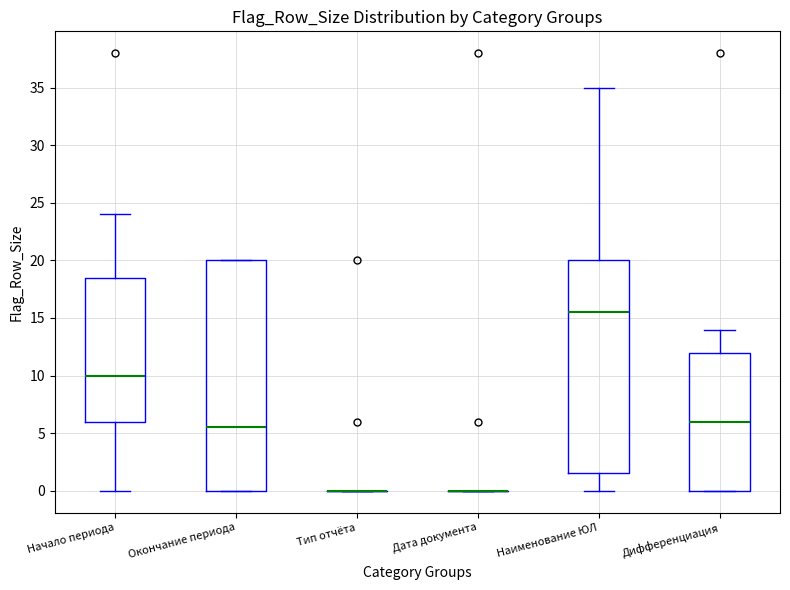

Reading left to right, transcribe this box plot: for each box, give where its median line is, the range the box spans, and where its two whiskers end, as read against the y-axis. The values are not printed on the chart, so give them approximately, as read against the axis.

Начало периода: median 10.0, box 6.0 to 18.5, whiskers 0.0 to 24.0
Окончание периода: median 5.5, box 0.0 to 20.0, whiskers 0.0 to 20.0
Тип отчёта: box collapsed to a line at 0.0, whiskers 0.0 to 0.0
Дата документа: box collapsed to a line at 0.0, whiskers 0.0 to 0.0
Наименование ЮЛ: median 15.5, box 1.5 to 20.0, whiskers 0.0 to 35.0
Дифференциация: median 6.0, box 0.0 to 12.0, whiskers 0.0 to 14.0